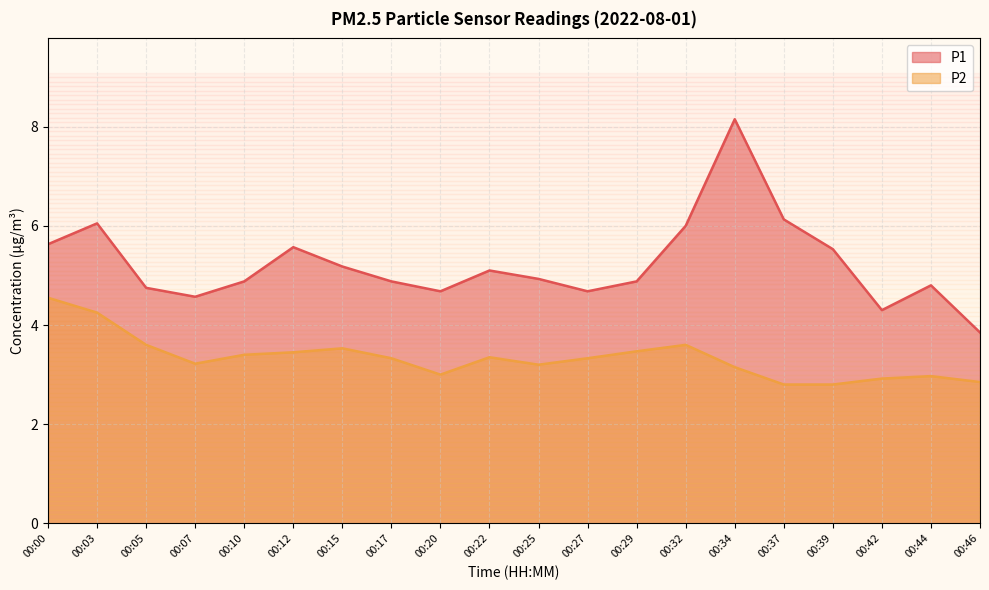

True or false: P2 has a value of 3.5 at 00:12.

True